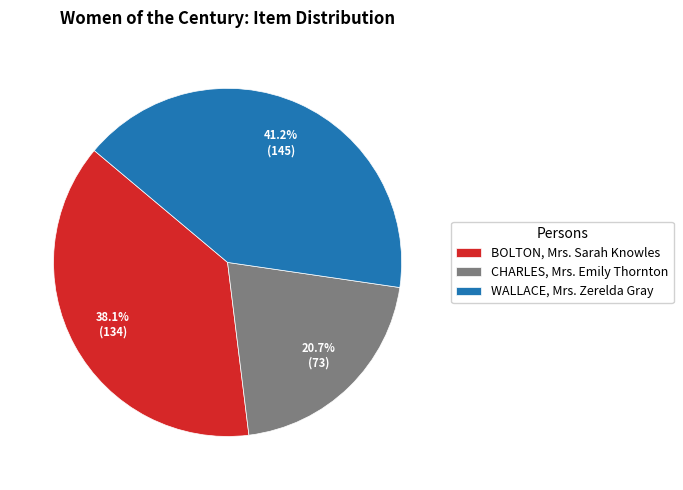

The WALLACE, Mrs. Zerelda Gray slice represents 41% of the pie. True or false?

True